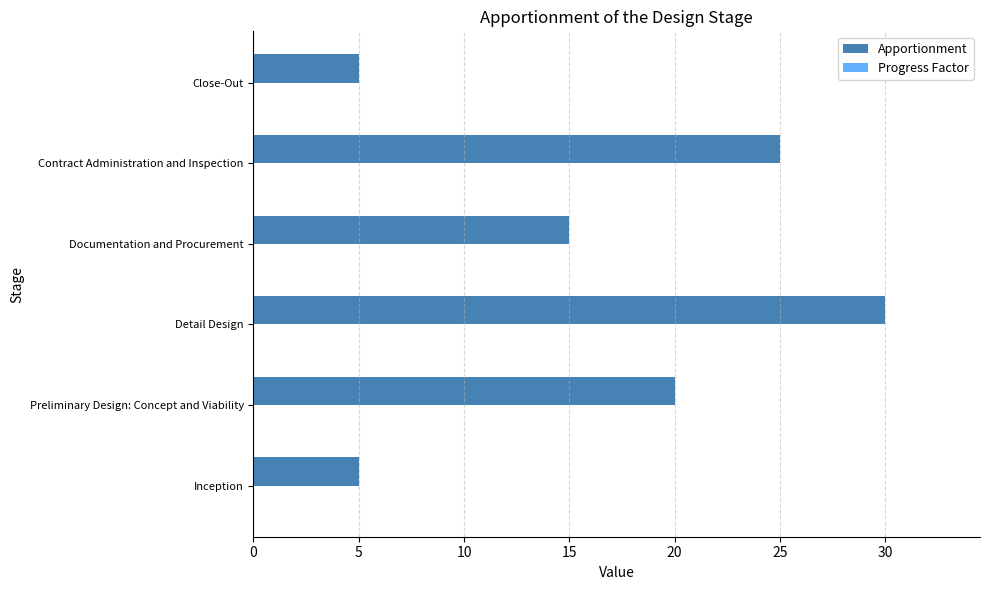

At which label is Apportionment closest to 17?

Documentation and Procurement